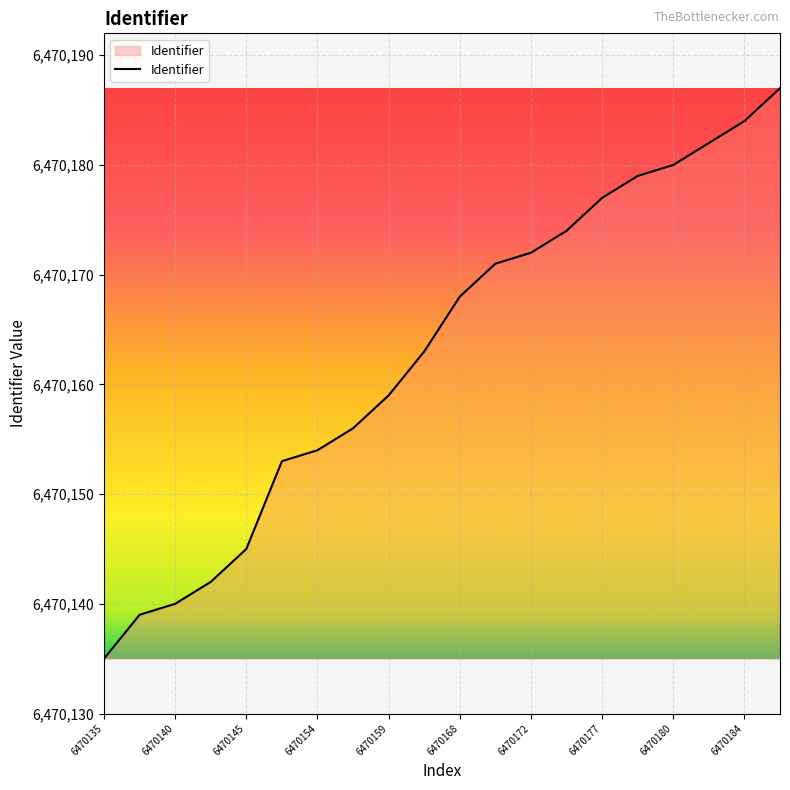

What is the greatest value displayed?

6470187